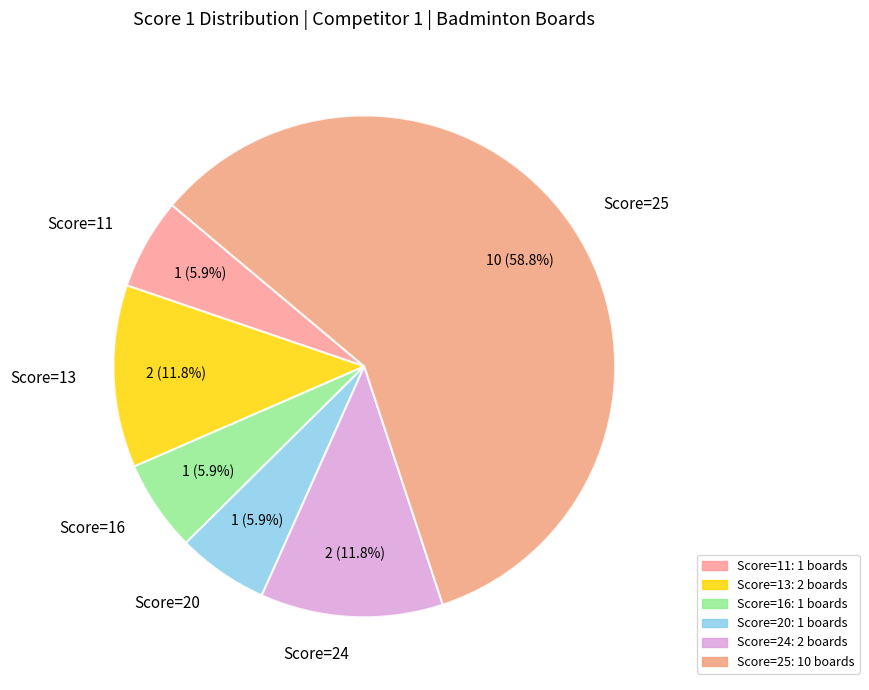

Which slice is the largest?

Score=25